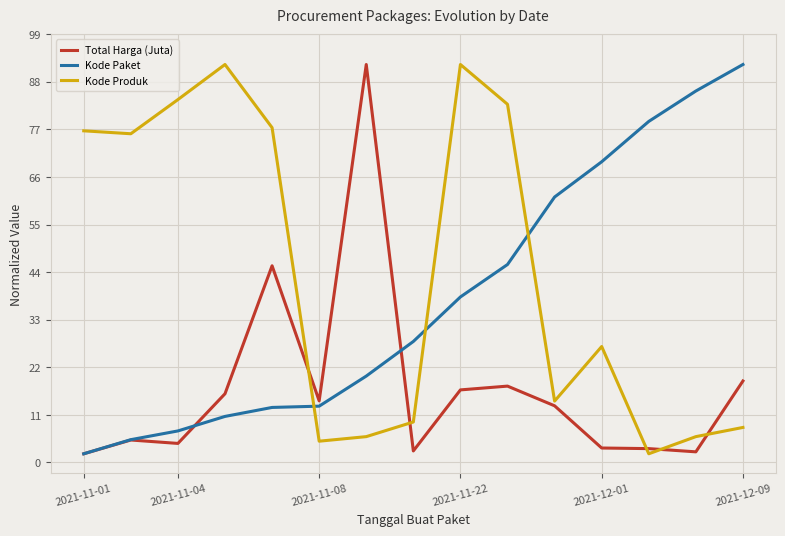

What is the highest value of the Total Harga (Juta) series?

92.0